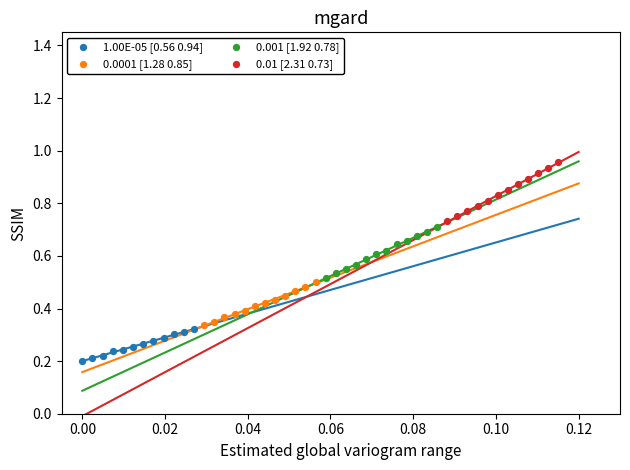

Which series contains the lowest Y value?

1.00E-05 [0.56 0.94]